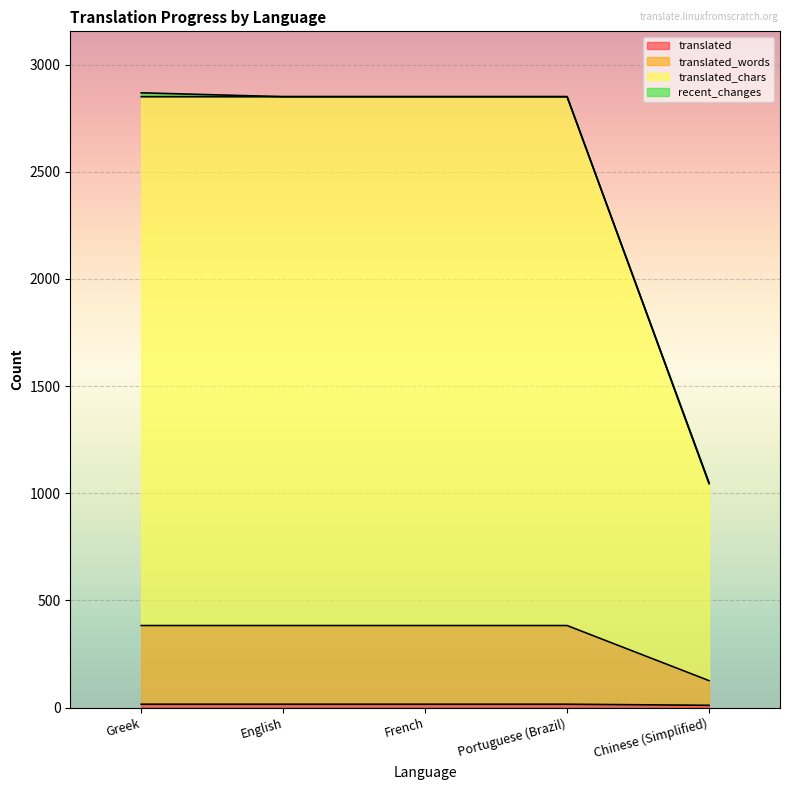

Does the chart display data point markers on the line(s)?

No